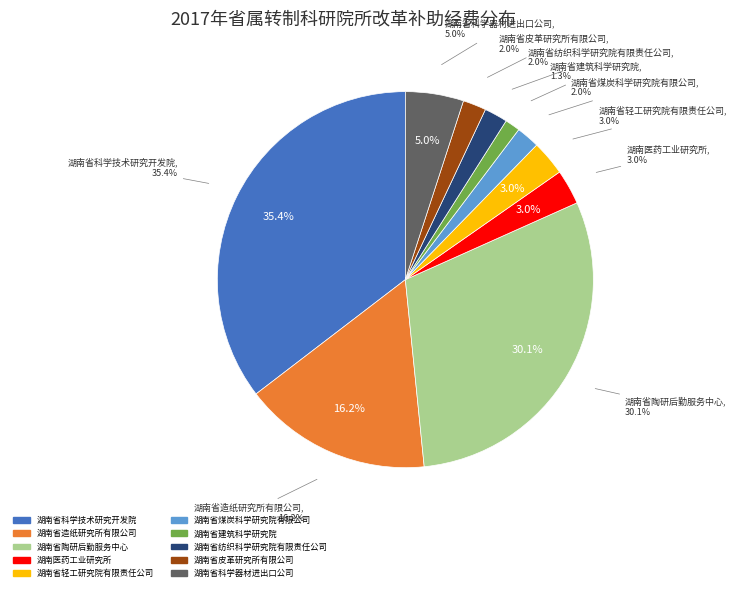

Which has a higher value, 湖南省煤炭科学研究院有限公司 or 湖南省轻工研究院有限责任公司?

湖南省轻工研究院有限责任公司